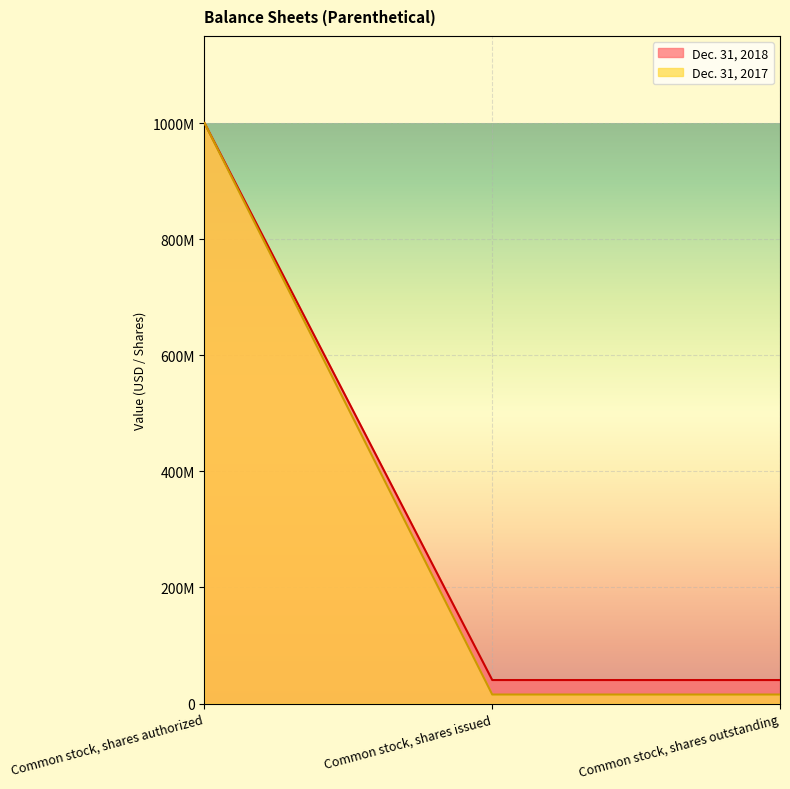

Which has a higher value, Common stock, shares issued or Common stock, shares outstanding?

Common stock, shares issued